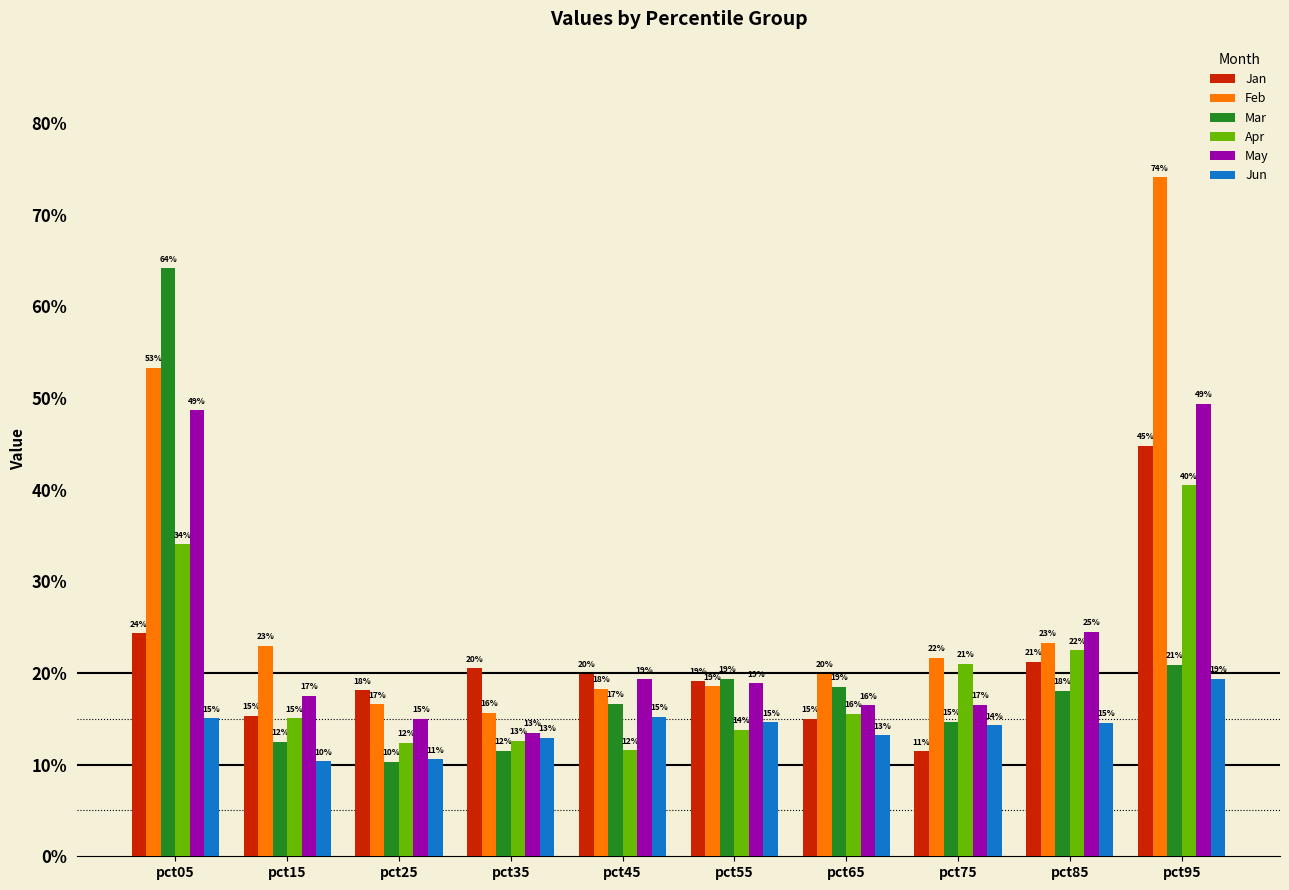

What are all the series names shown in the legend?

Jan, Feb, Mar, Apr, May, Jun